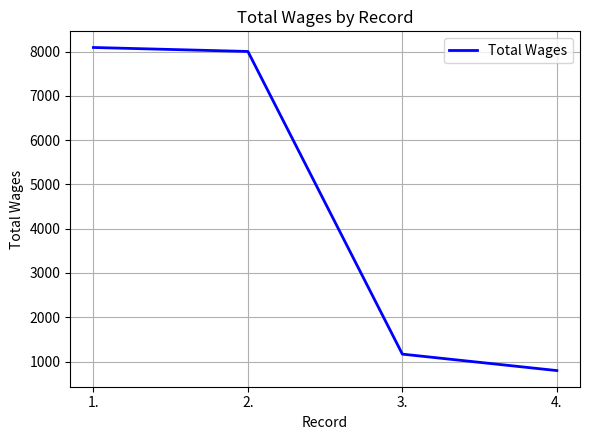

How many distinct data groups are displayed?

1